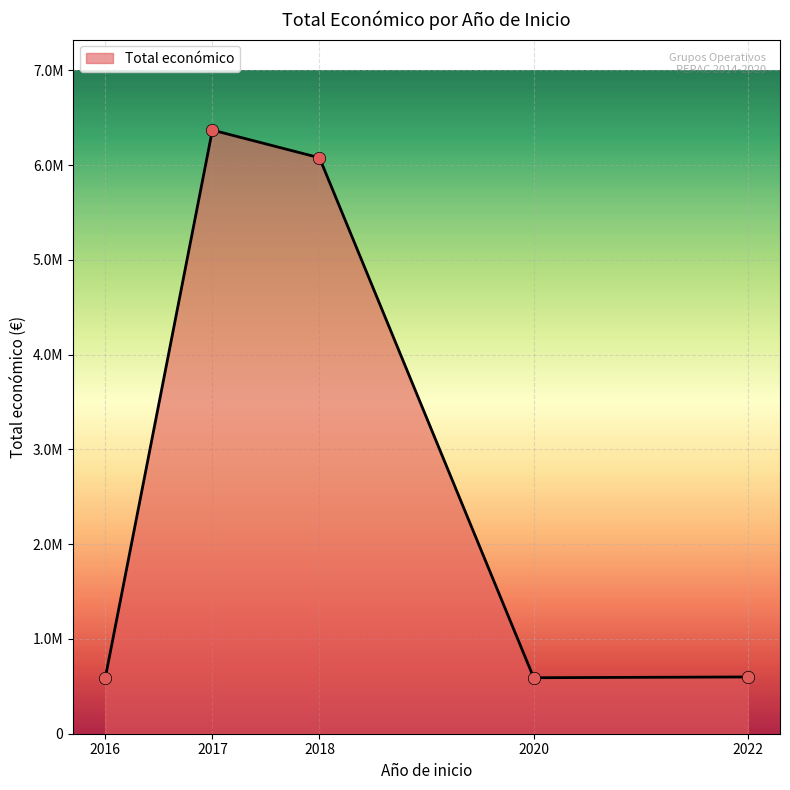

Approximately how many times larger is the value at 2022 compared to 2020?

1.0